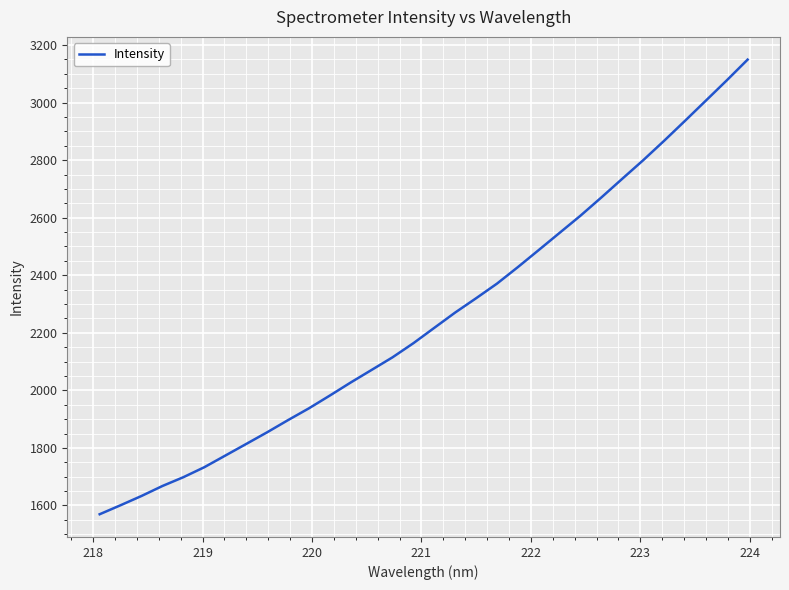

What is the greatest value displayed?

3149.2